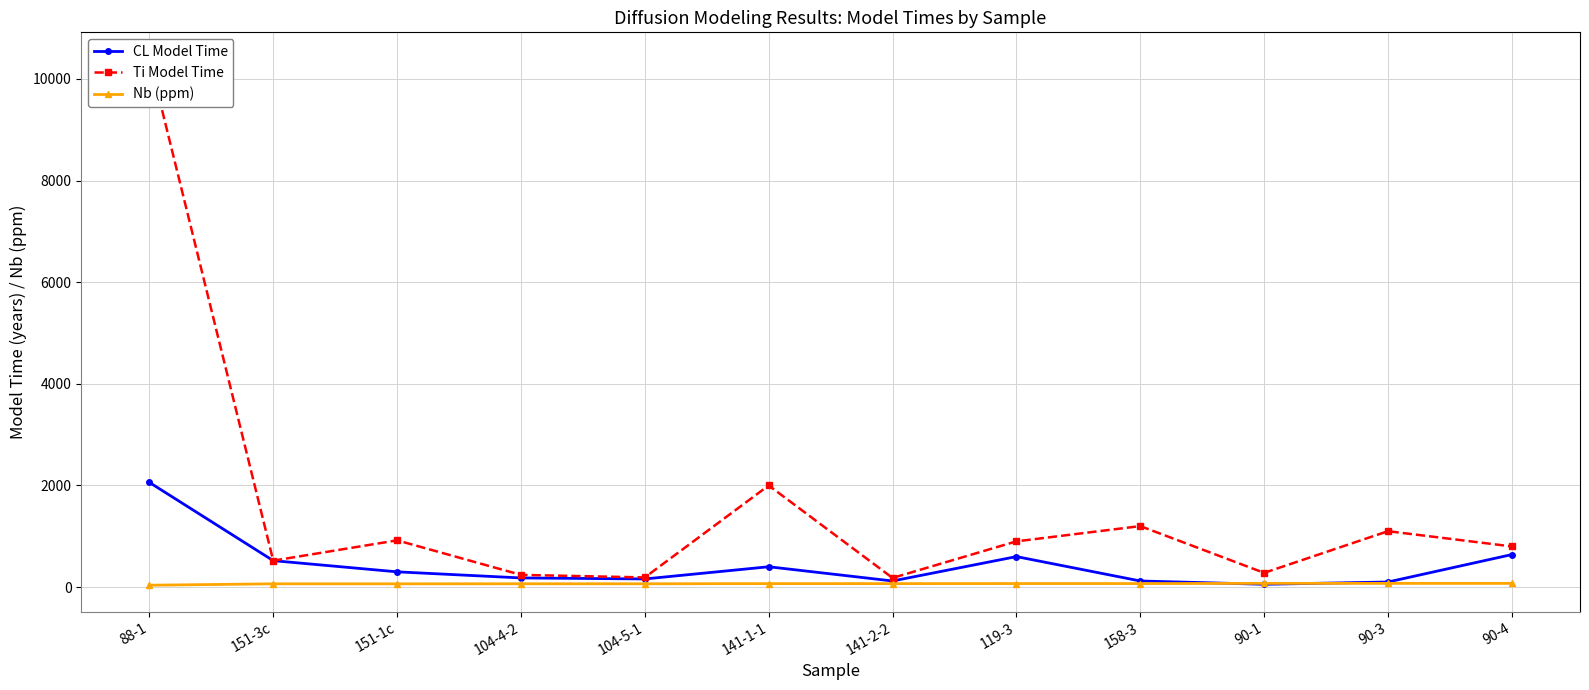

Which series has the widest spread of values?

Ti Model Time